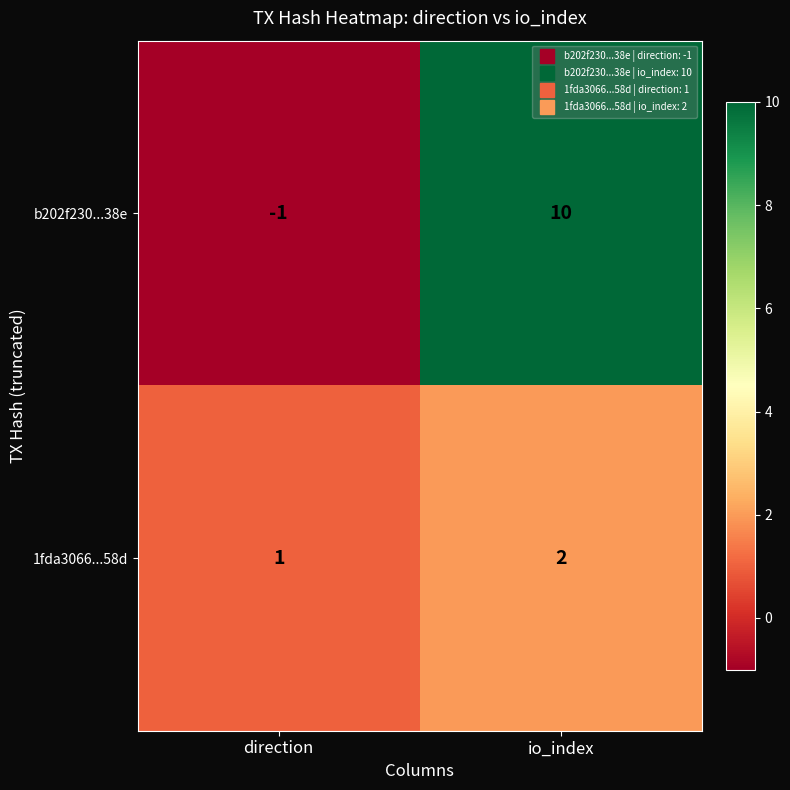

Which series has the widest spread of values?

b202f230...38e